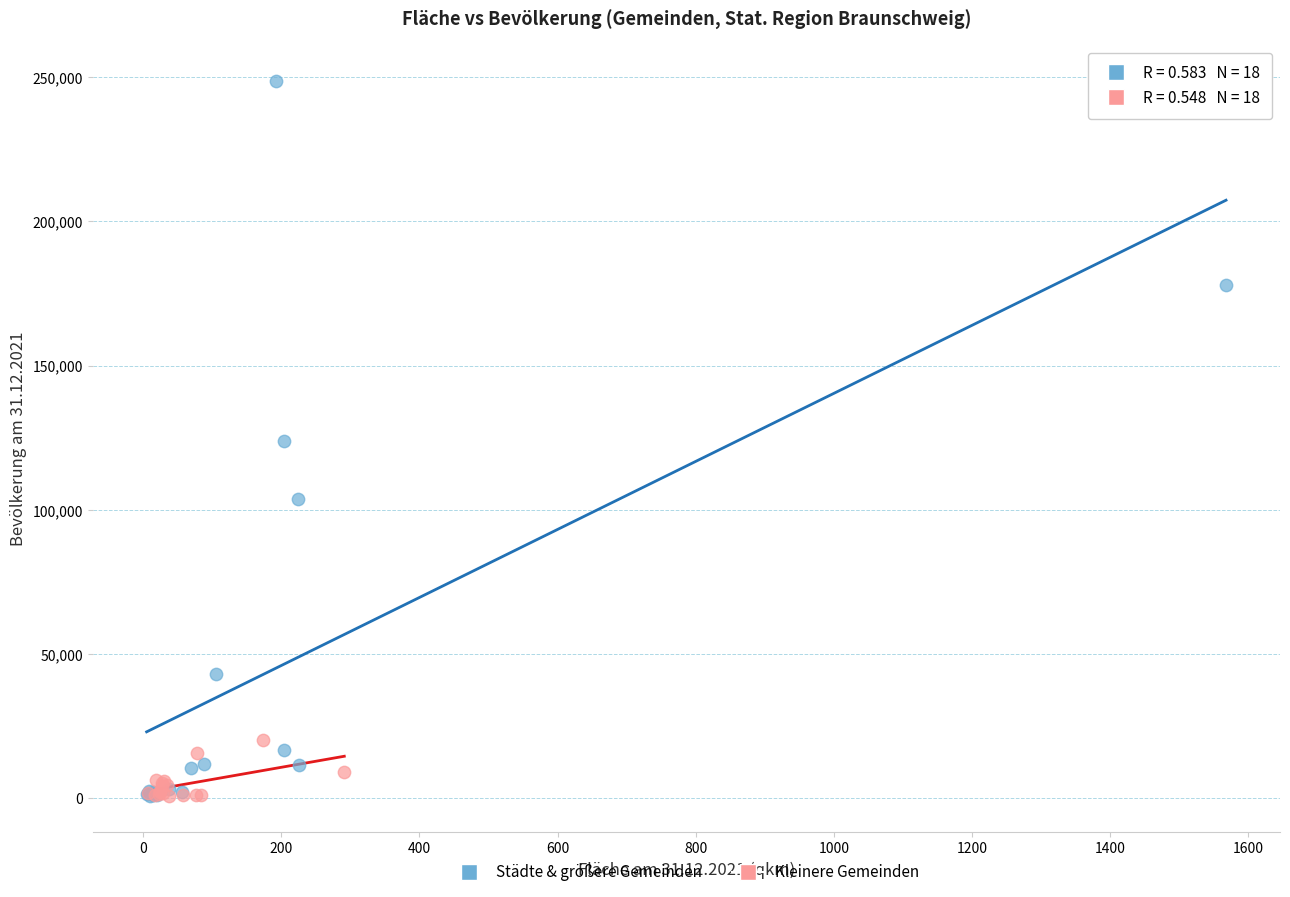

Which series reaches the maximum Y coordinate?

Städte & größere Gemeinden